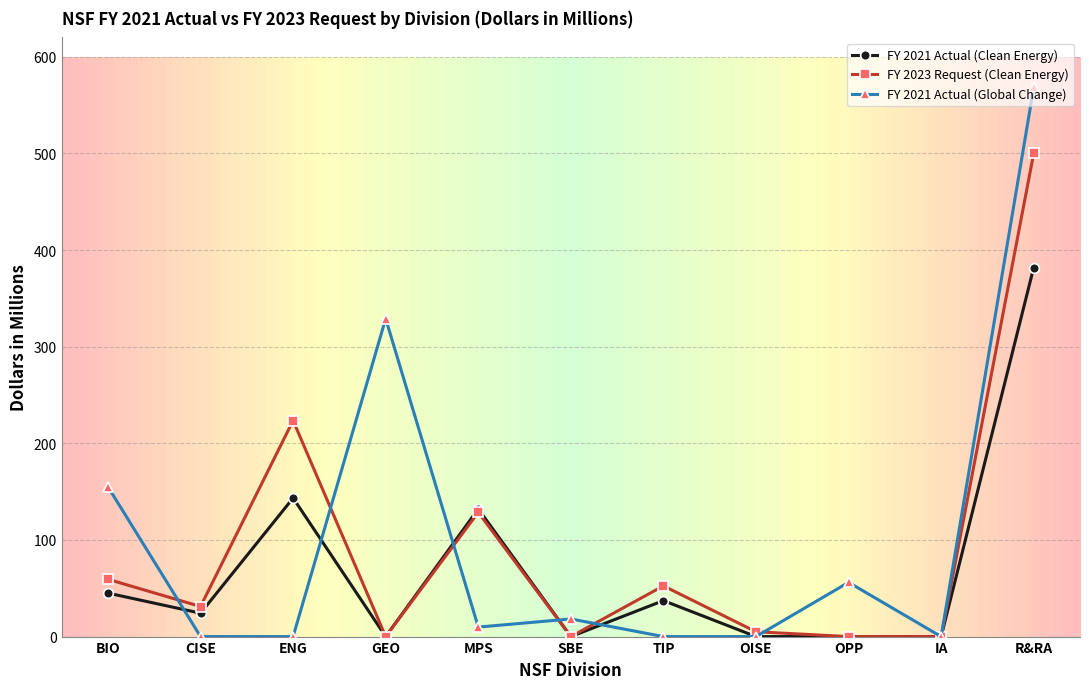

Which series has the largest range (max minus min)?

FY 2021 Actual (Global Change)